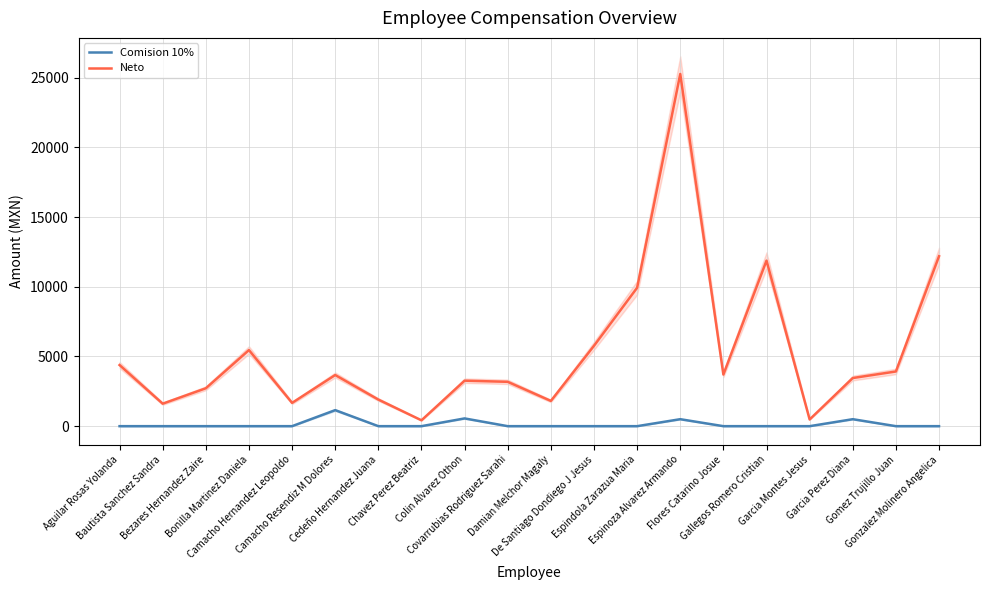

How many categories are shown in the chart?

20